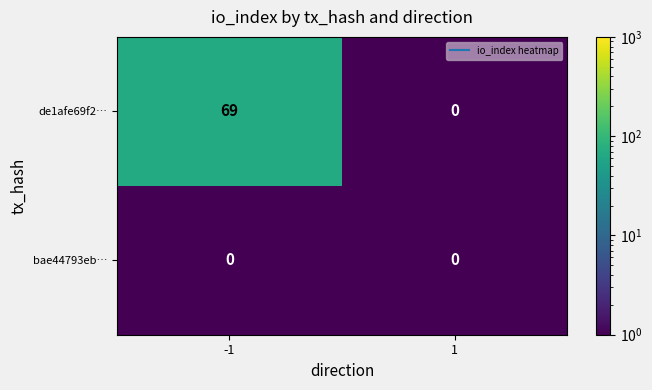

What is the sum of all de1afe69f2… values?

69